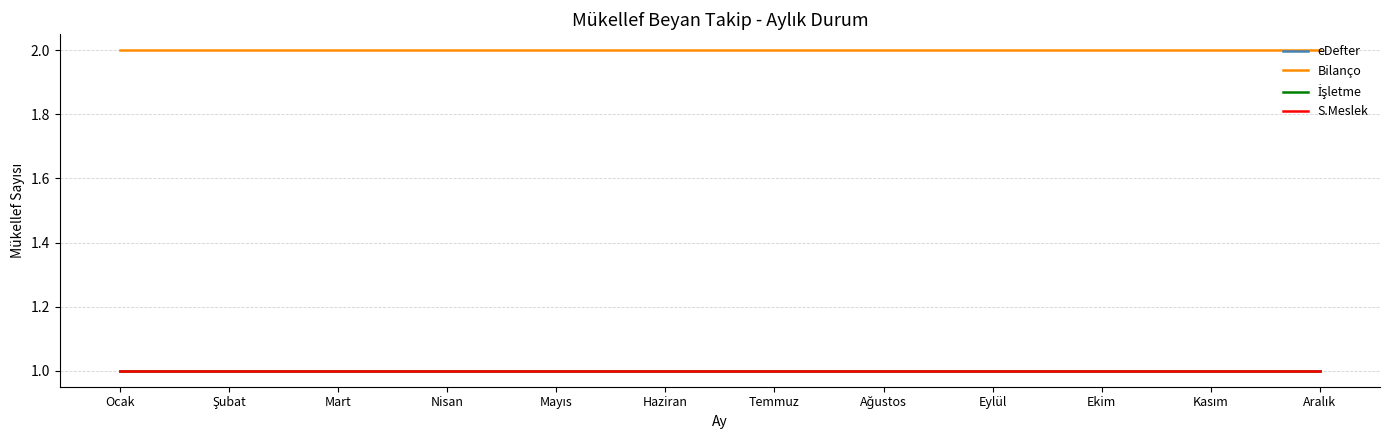

Reading right to left, list all the values displayed in this chart.

eDefter: 1	1	1	1	1	1	1	1	1	1	1	1
Bilanço: 2	2	2	2	2	2	2	2	2	2	2	2
İşletme: 1	1	1	1	1	1	1	1	1	1	1	1
S.Meslek: 1	1	1	1	1	1	1	1	1	1	1	1